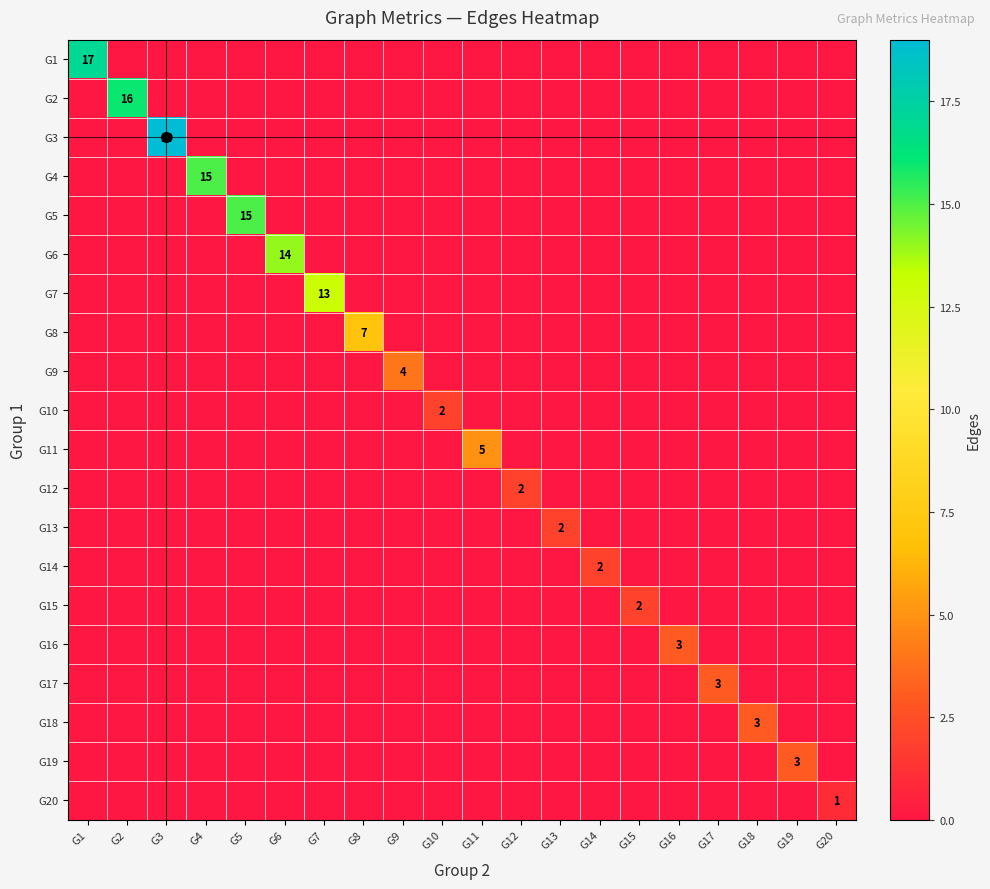

At how many categories does at least one series exceed 18?

1